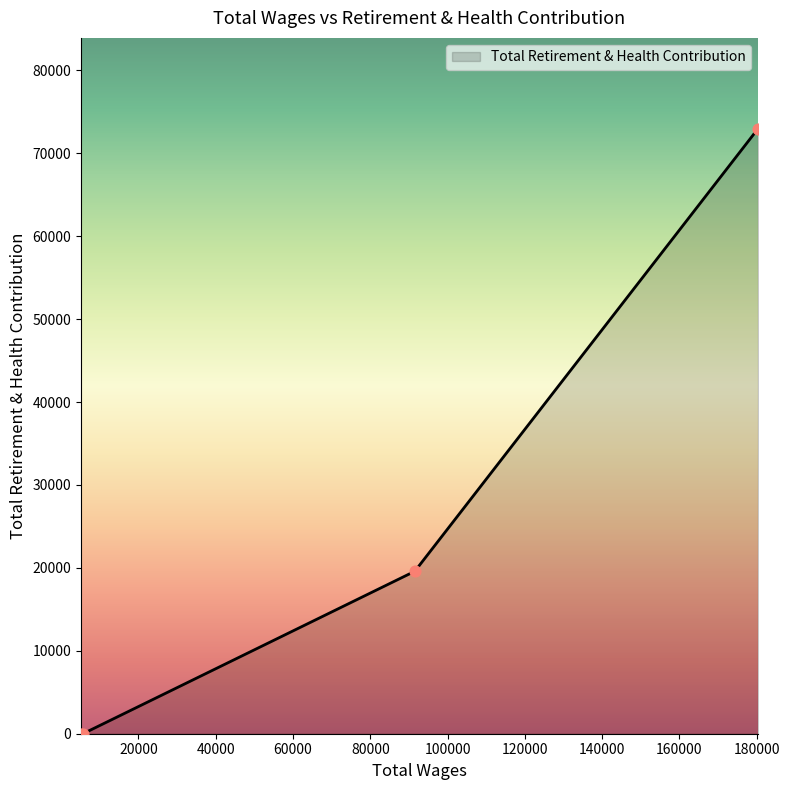

True or false: the data has more than 1 interior local peaks.

False